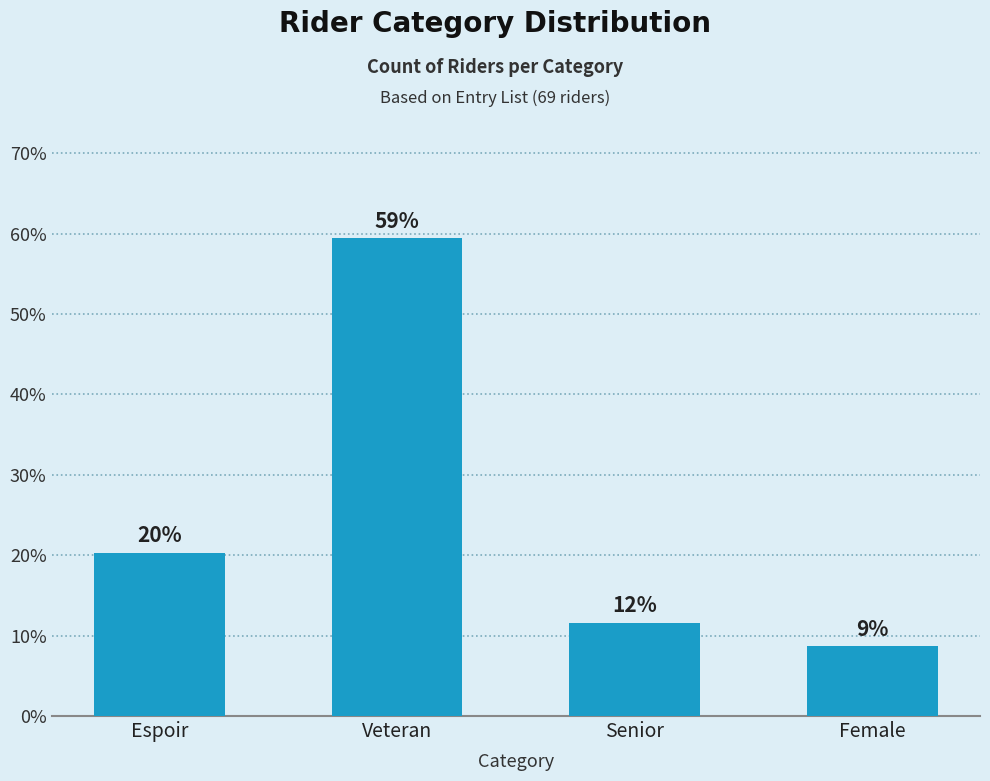

What is the minimum value shown in the chart?

8.7